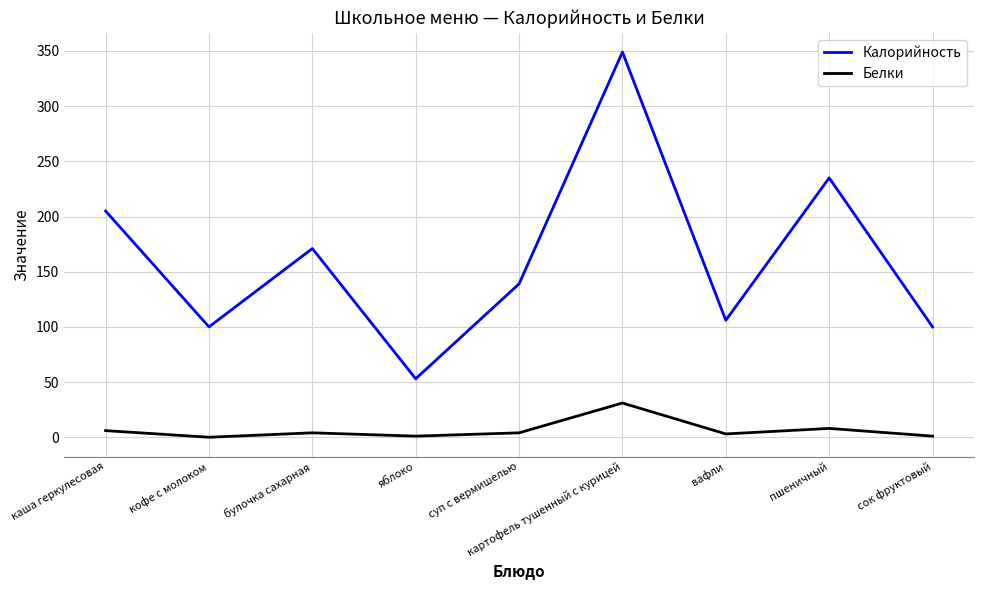

At which label is Калорийность closest to 201?

каша геркулесовая